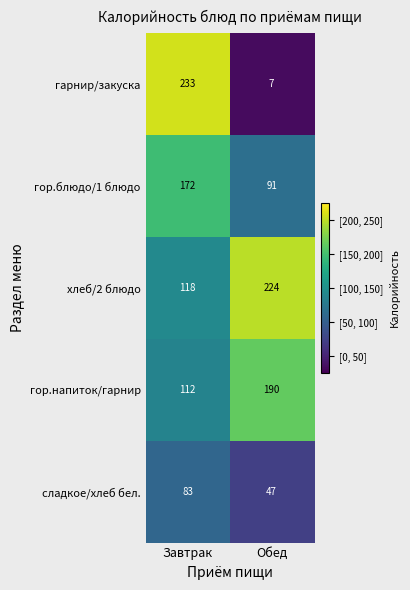

What is the greatest value displayed?

233